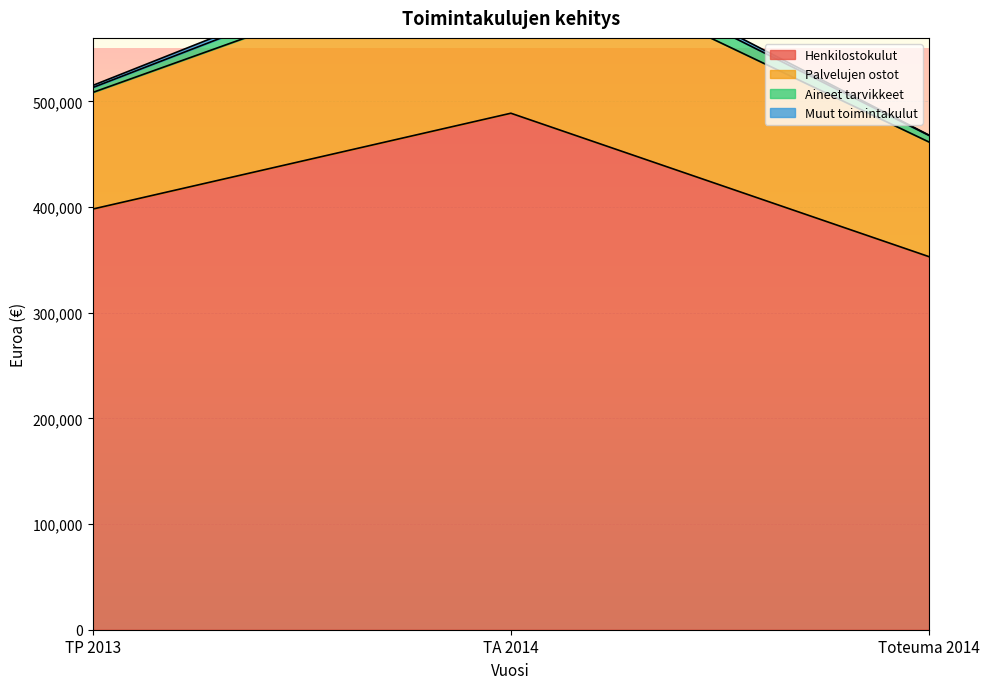

List the labels in order of Henkilostokulut value, smallest first.

Toteuma 2014, TP 2013, TA 2014